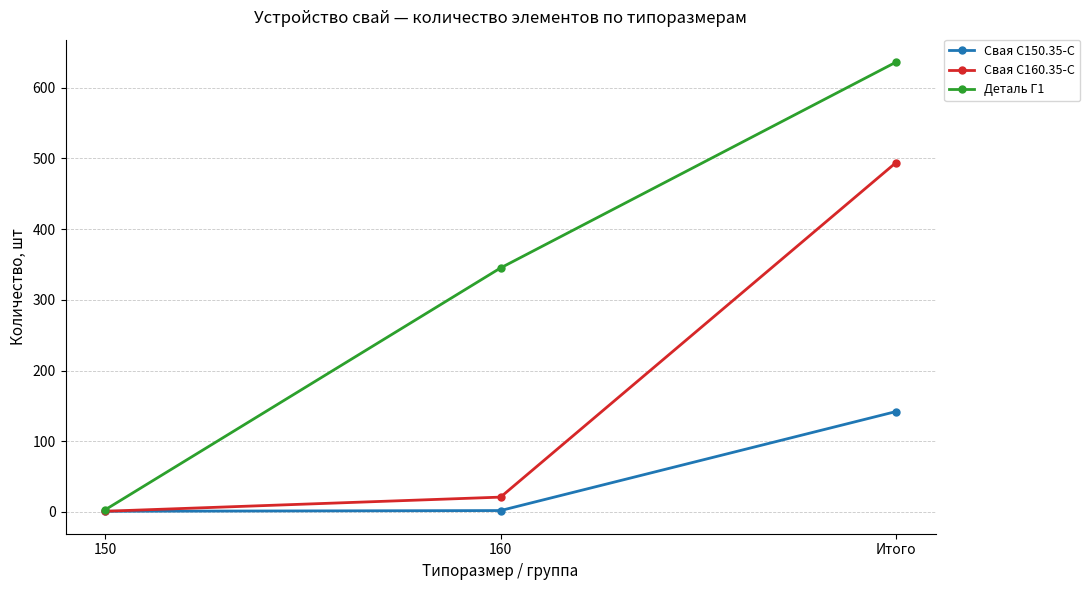

What is the minimum value for Свая С150.35-С?

1